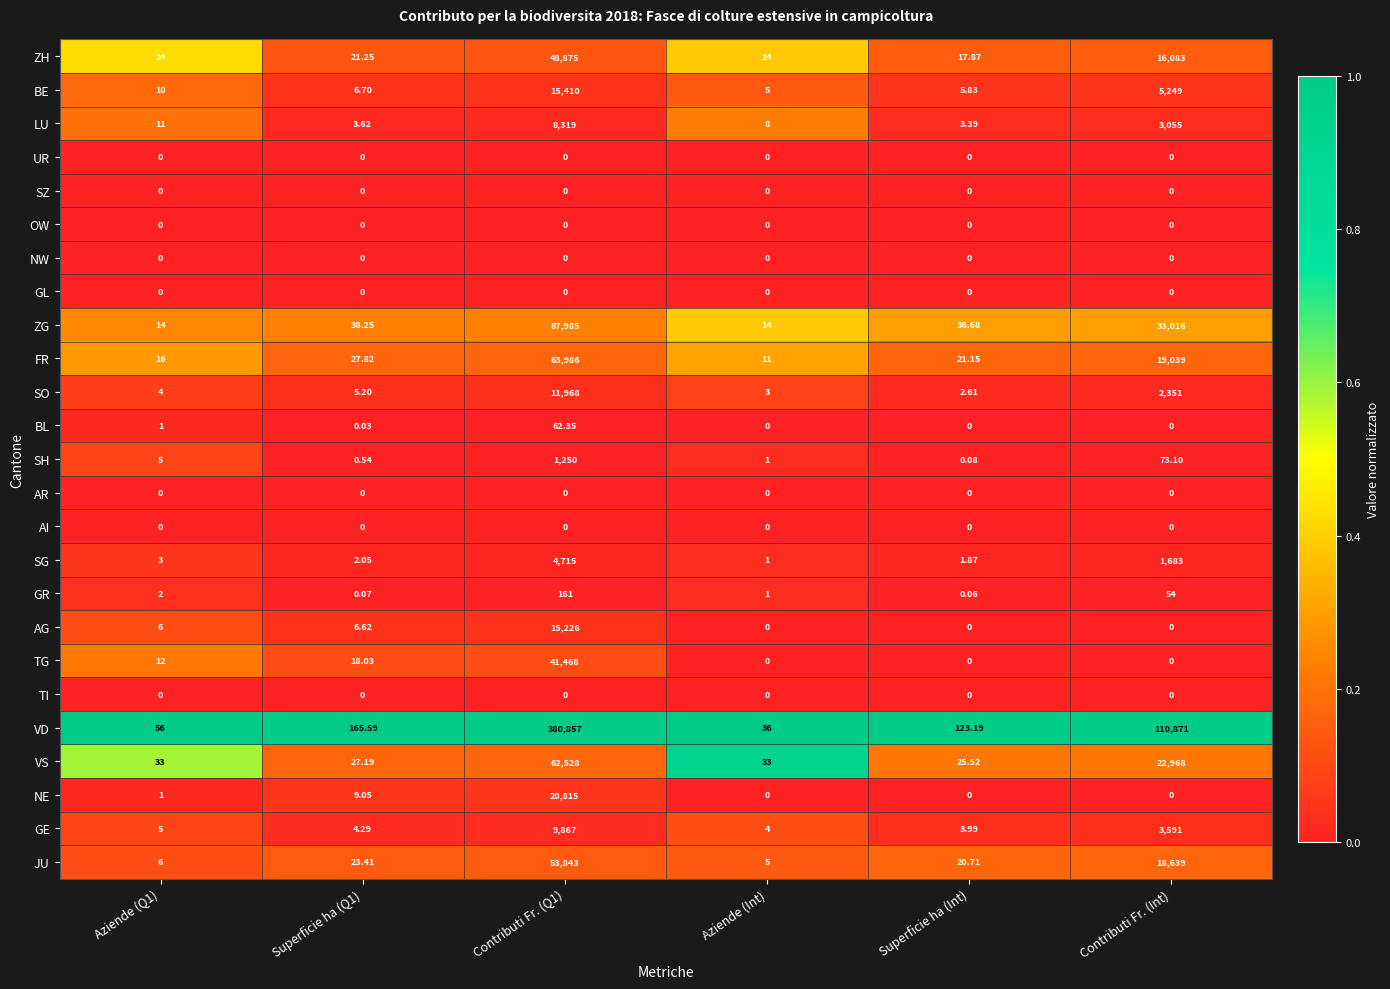

Which series has the largest total across all categories?

VD